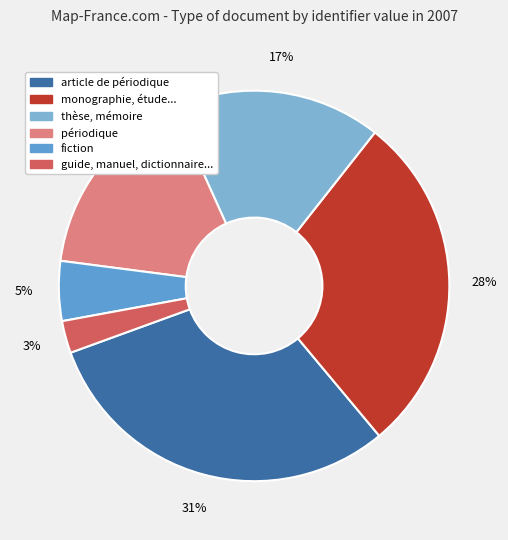

True or false: article de périodique accounts for 21% of the total.

False